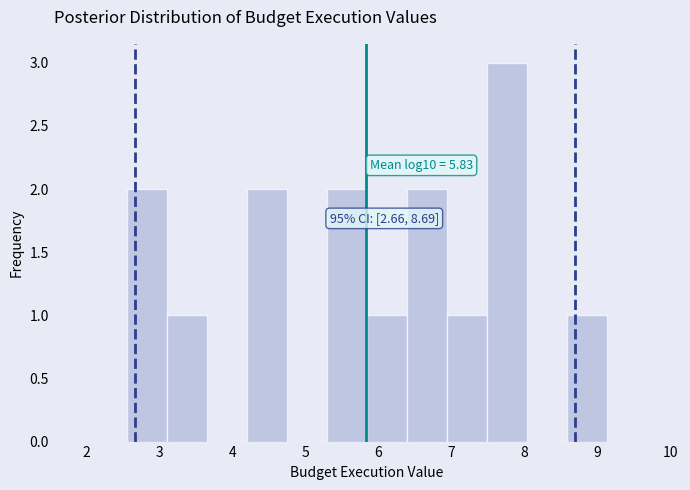

Over which range of the x-axis is the bar tallest?

7.5 to 8.0